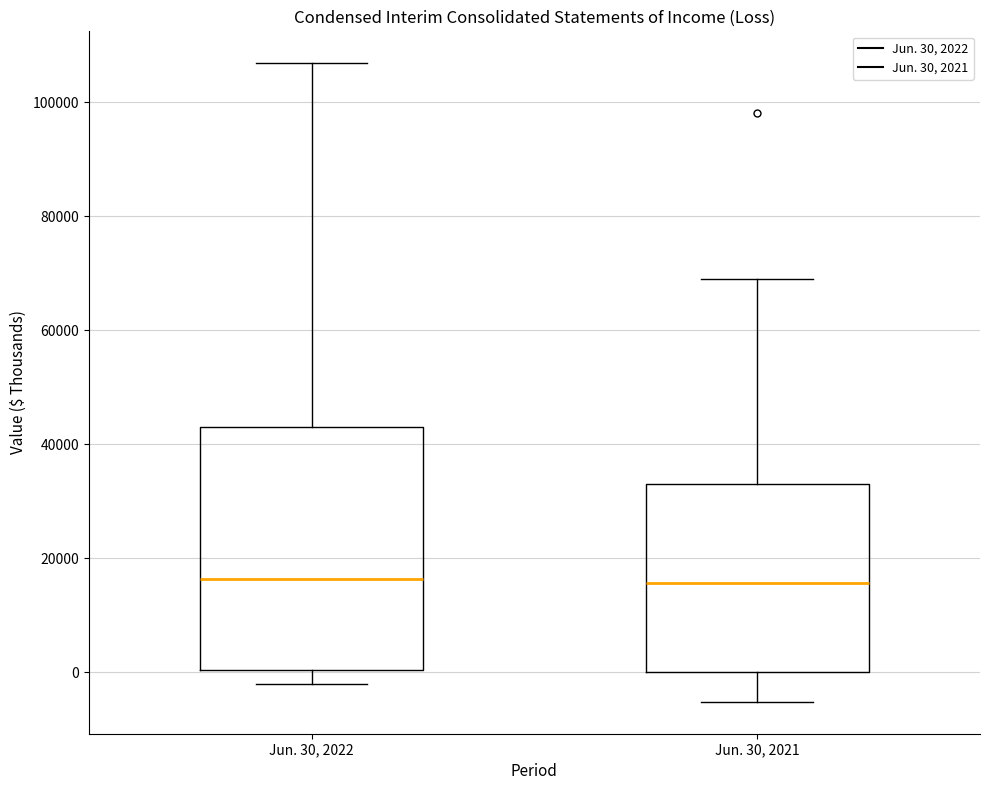

Reading left to right, read every box against the y-axis: the position of its median line, the range the box covers, and the ends of its whiskers. The values are not printed on the chart, so give them approximately, as read against the axis.

Jun. 30, 2022: median 16000, box 0 to 44000, whiskers -2000 to 106000
Jun. 30, 2021: median 16000, box 0 to 34000, whiskers -6000 to 70000